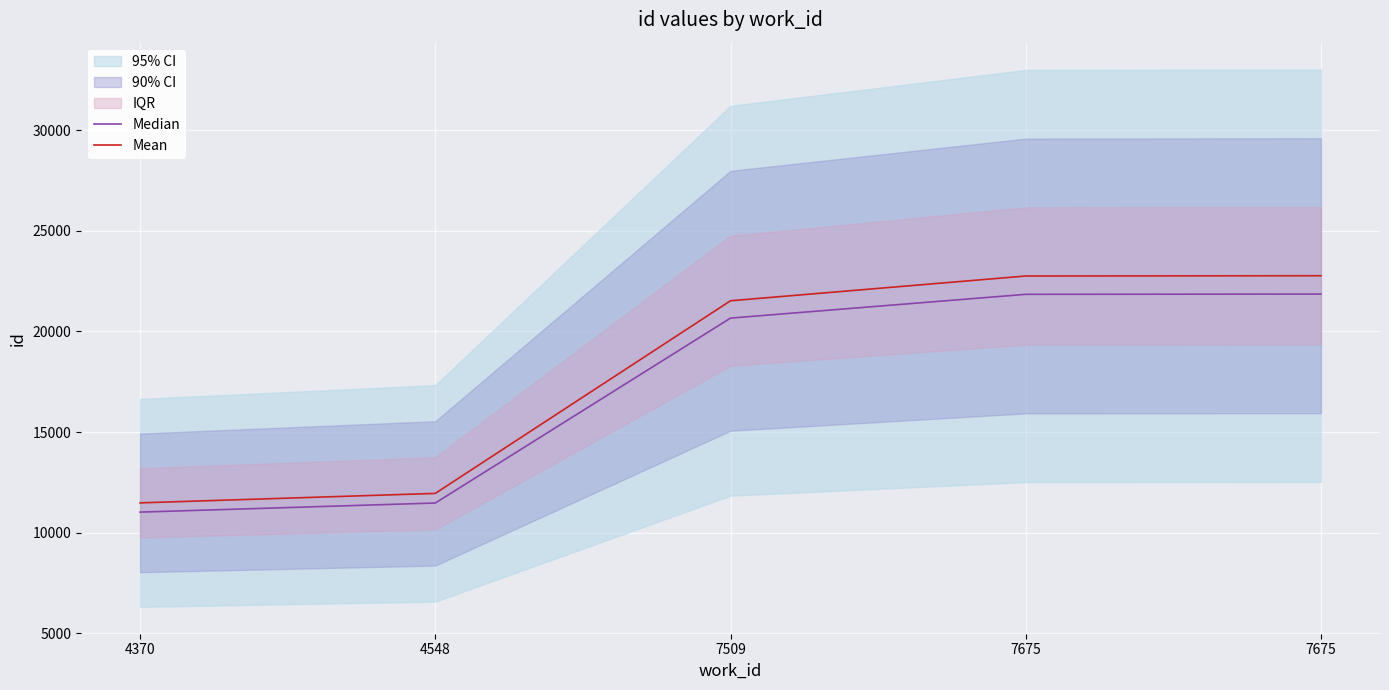

The Median series shows 21858.2 at 7675. True or false?

True